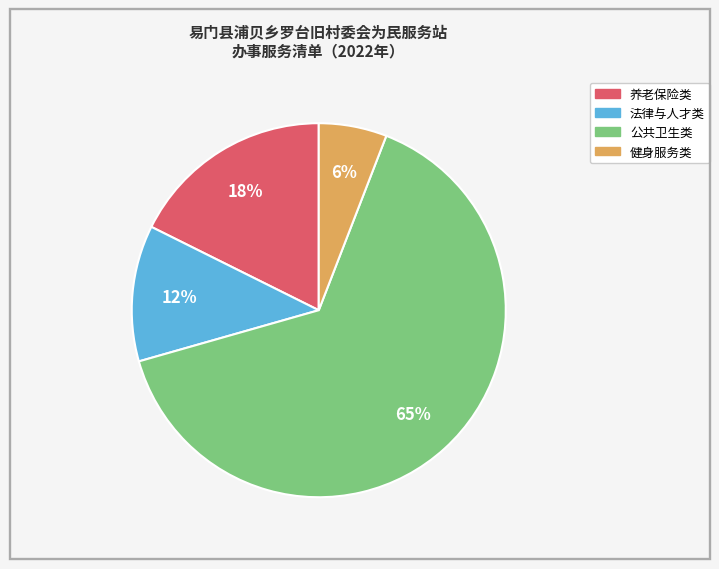

To the nearest percent, what is the average slice percentage?

25%